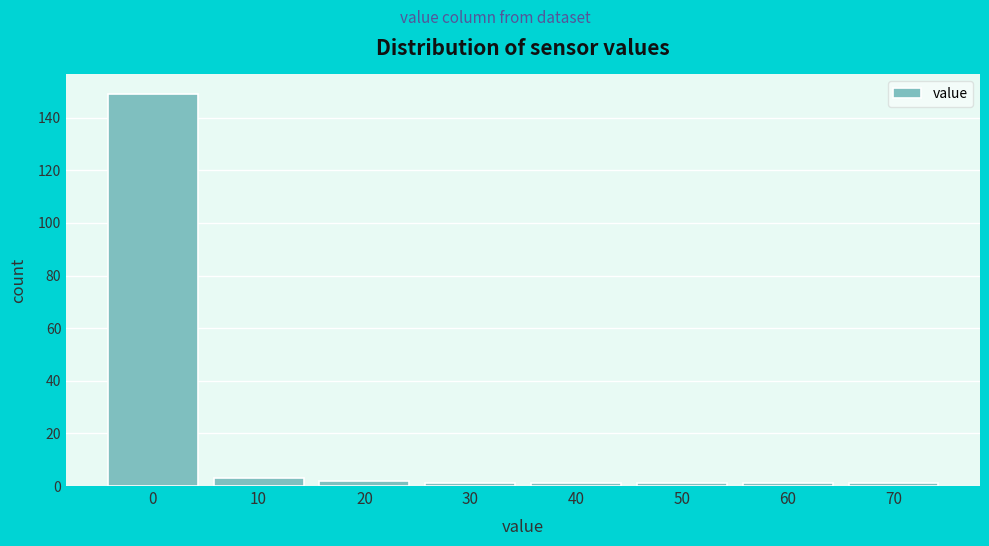

Reading right to left, extract all data points from this chart.

70=1	60=1	50=1	40=1	30=1	20=2	10=3	0=149